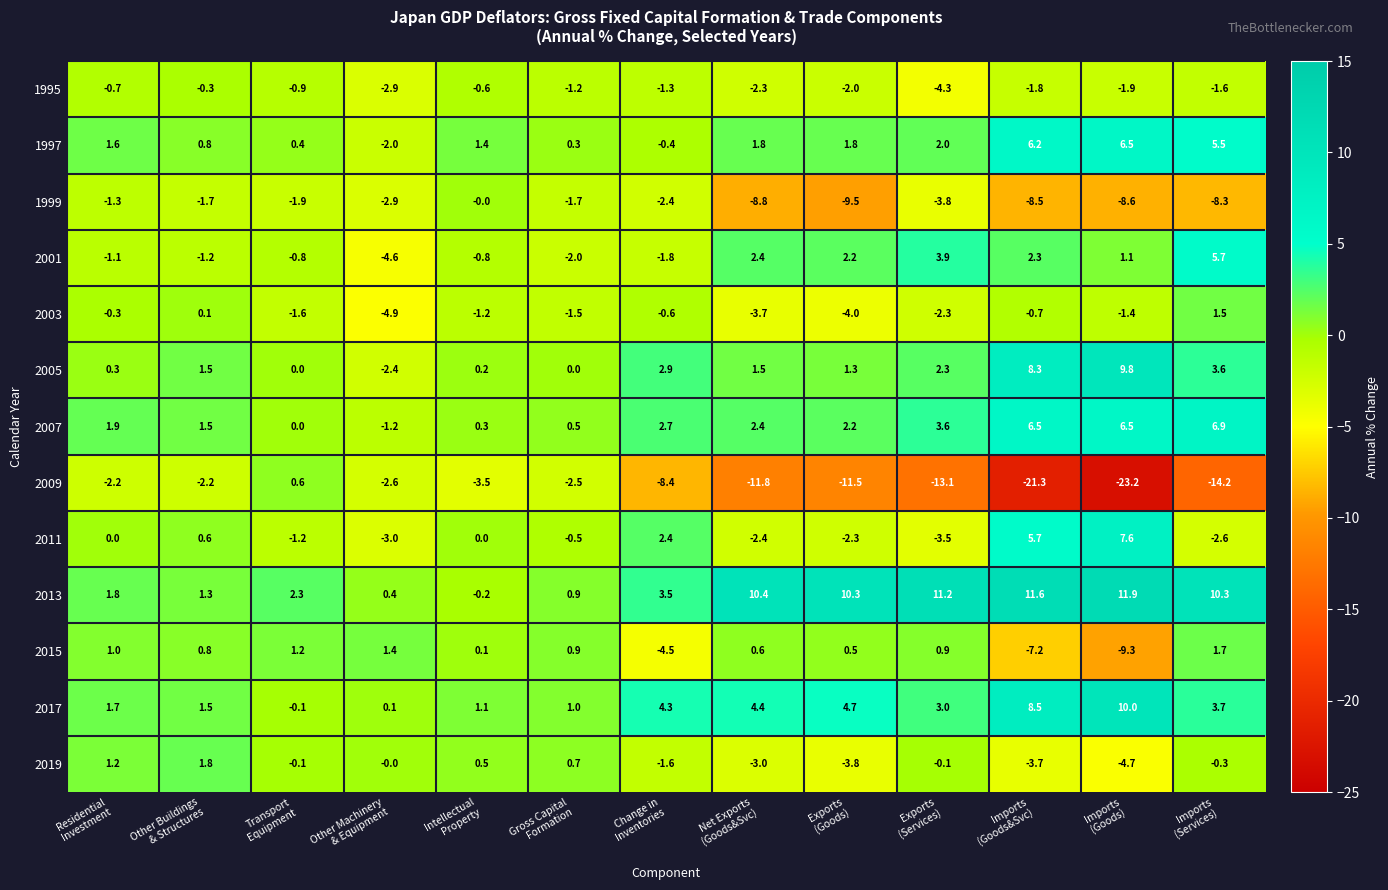

Between Transport
Equipment and Imports
(Goods), which series saw the biggest shift?

2009